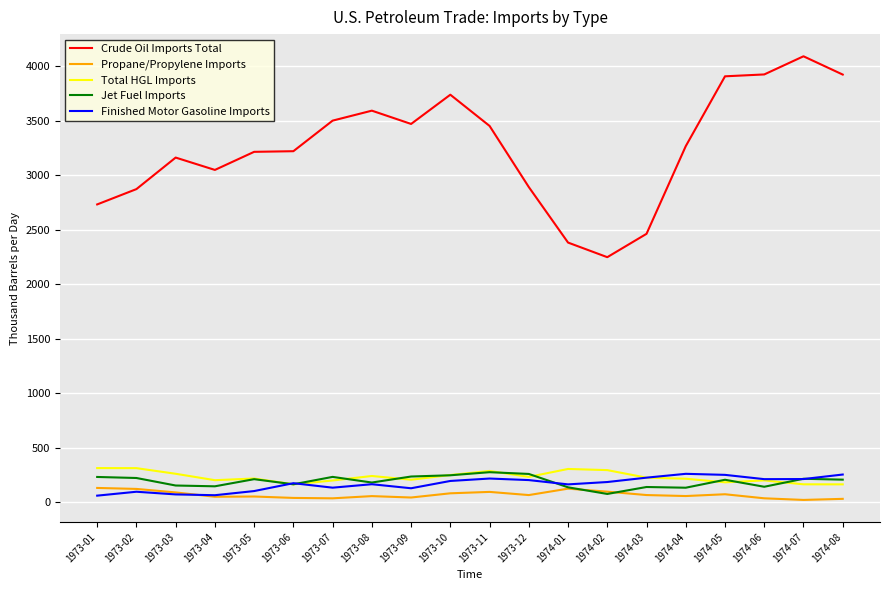

What is the total value across all series at 1973-06?

3759.5